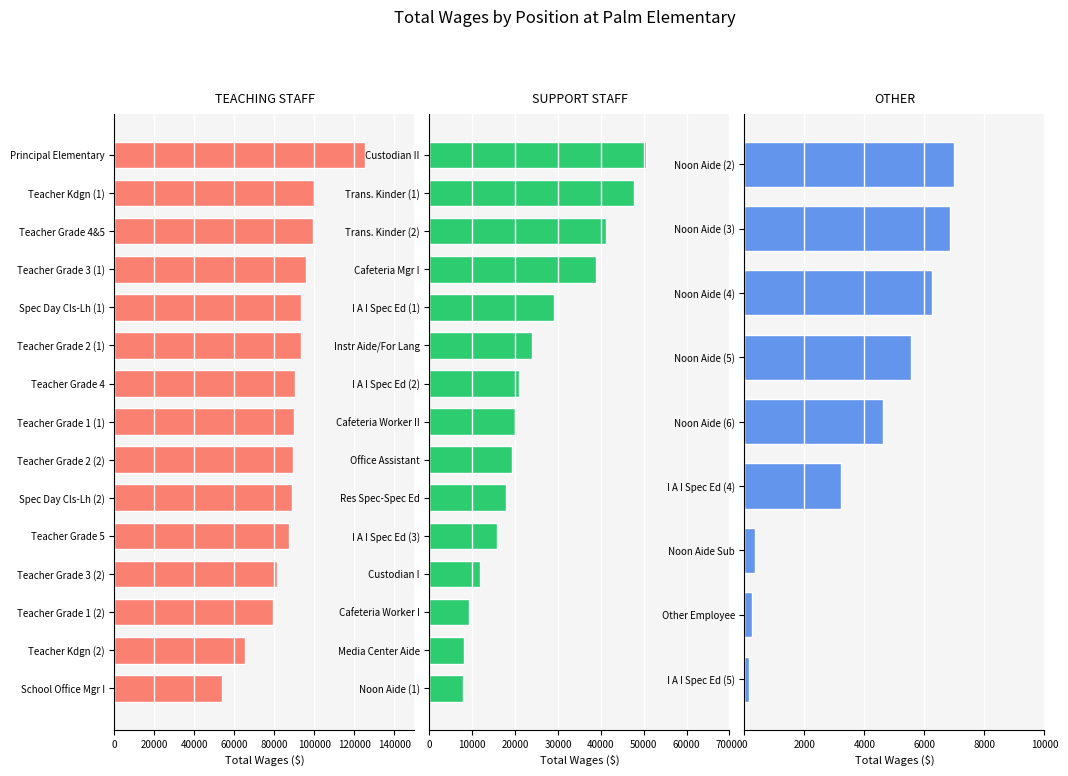

What is the difference between the values at Principal Elementary and Teacher Kdgn (2)?

59803